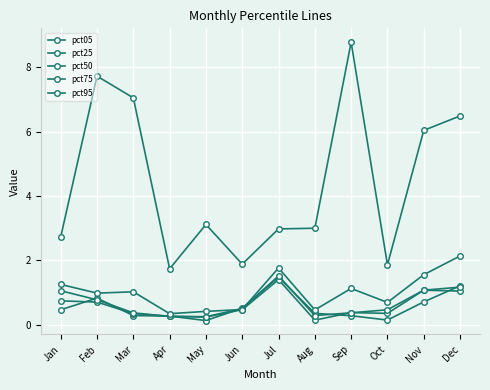

What is the spread (max minus min) of values at Aug?

2.9